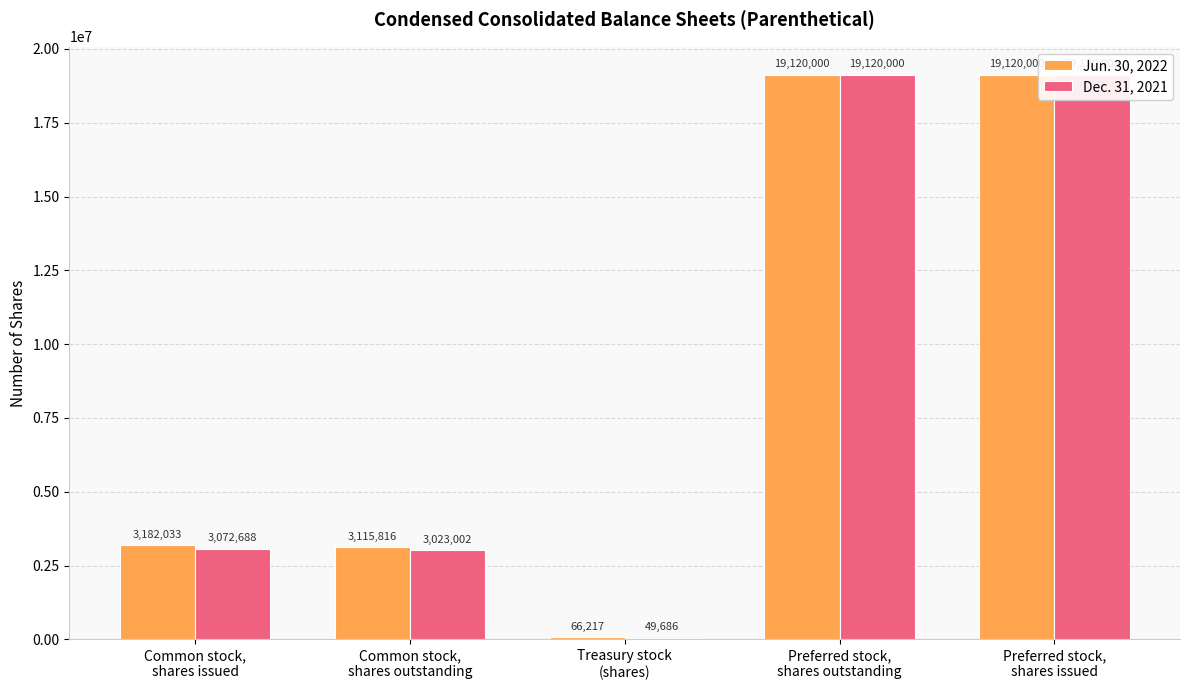

What is the average value of the Jun. 30, 2022 series?

8920813